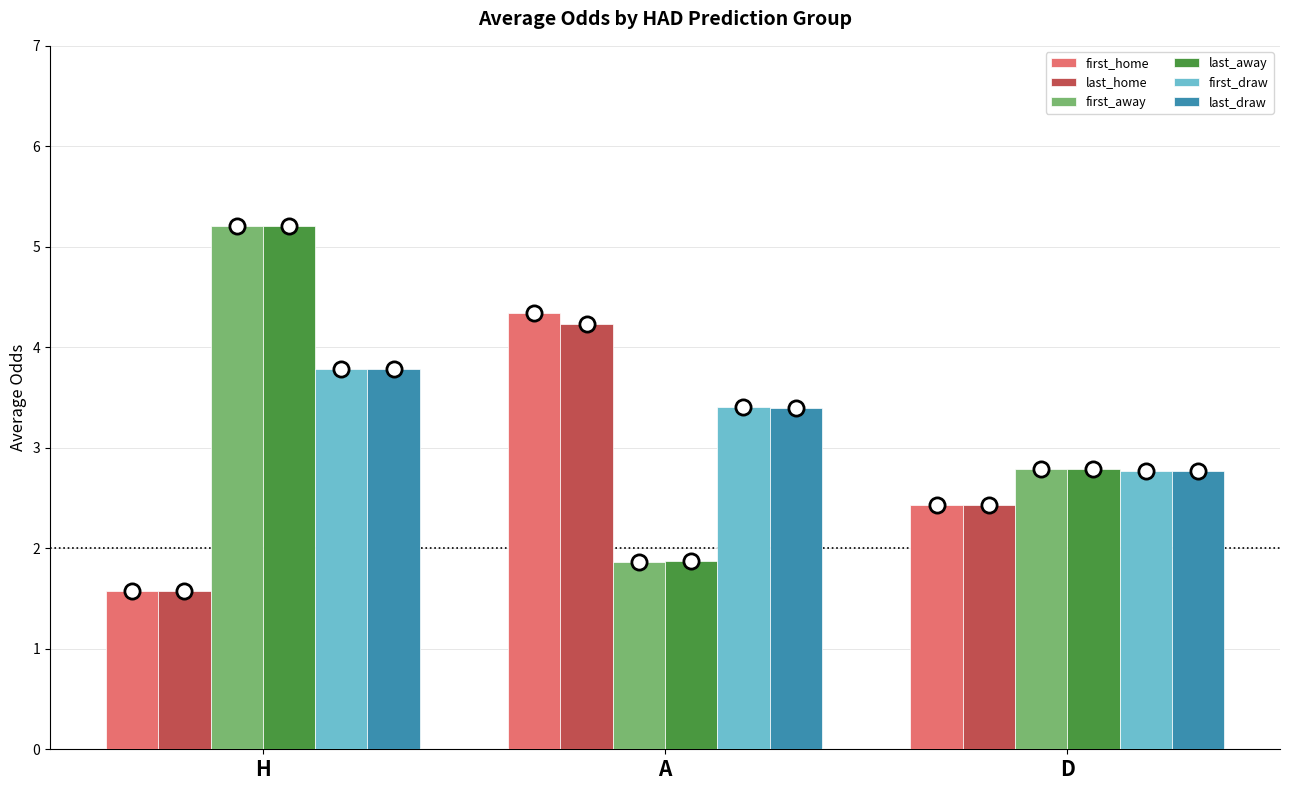

Which series reaches the minimum Y coordinate?

first_home